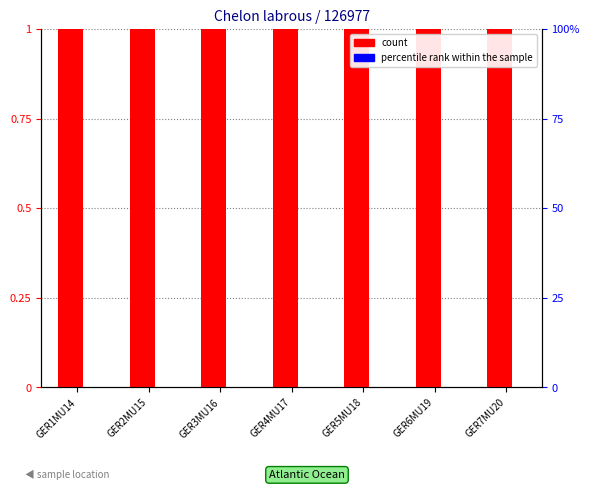

Is the value of percentile rank within the sample at GER1MU14 greater than the value of count at GER5MU18?

No